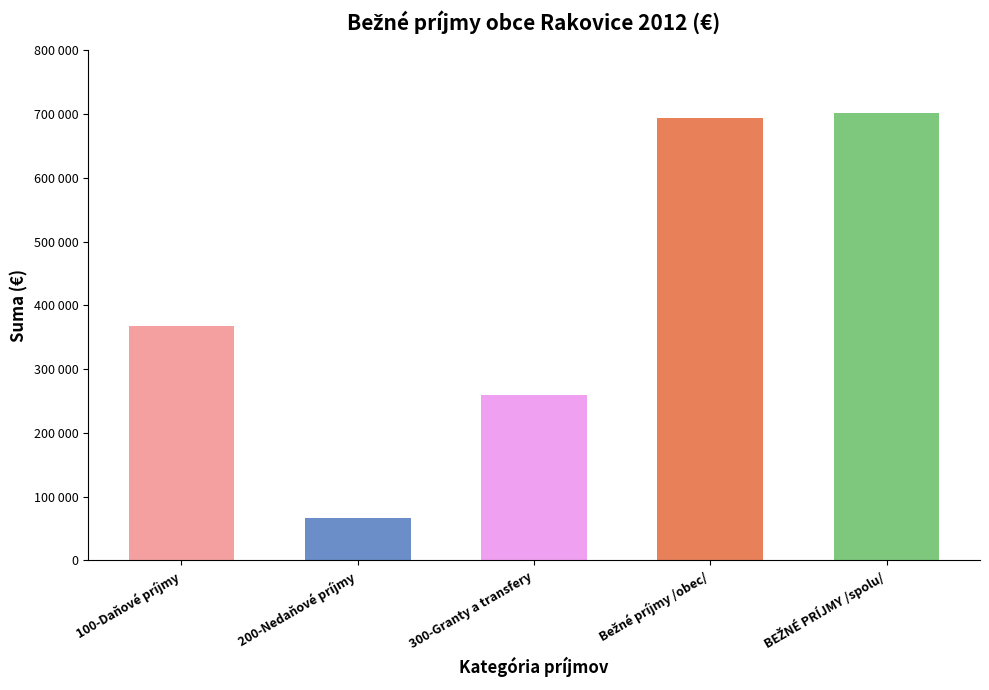

Between 200-Nedaňové príjmy and BEŽNÉ PRÍJMY /spolu/, which is larger?

BEŽNÉ PRÍJMY /spolu/